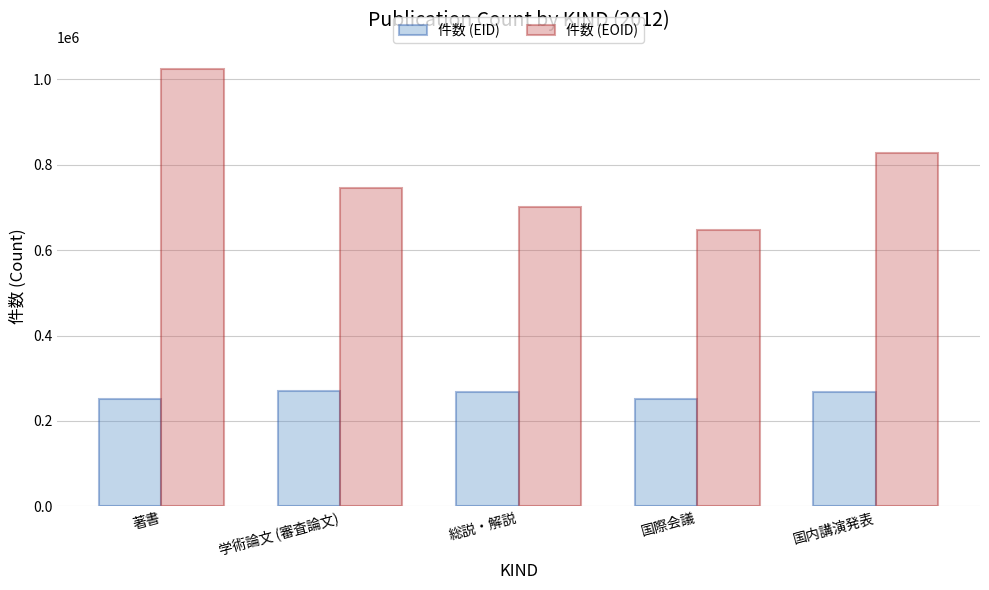

What is the difference between the second highest and second lowest values in the 件数 (EID) series?

15716